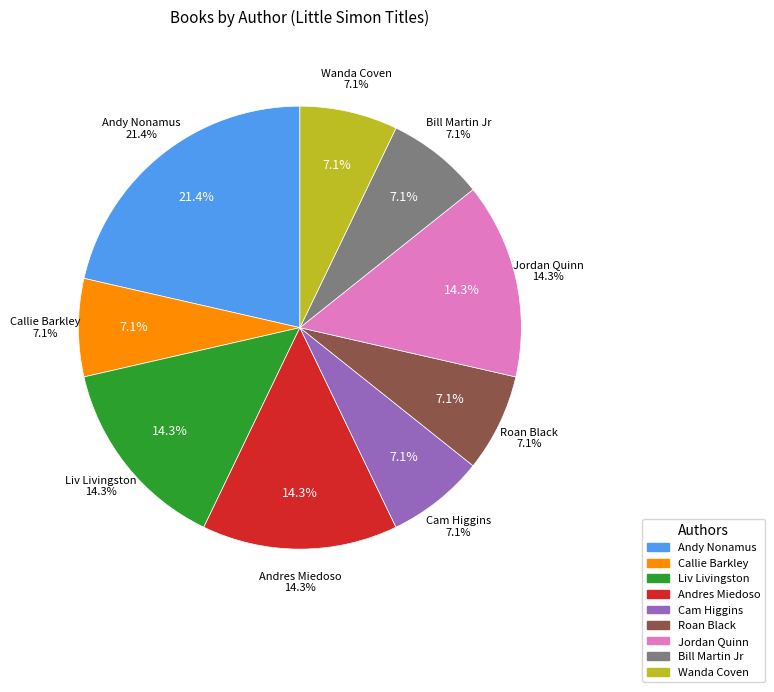

Which category has the biggest portion of the pie?

Andy Nonamus